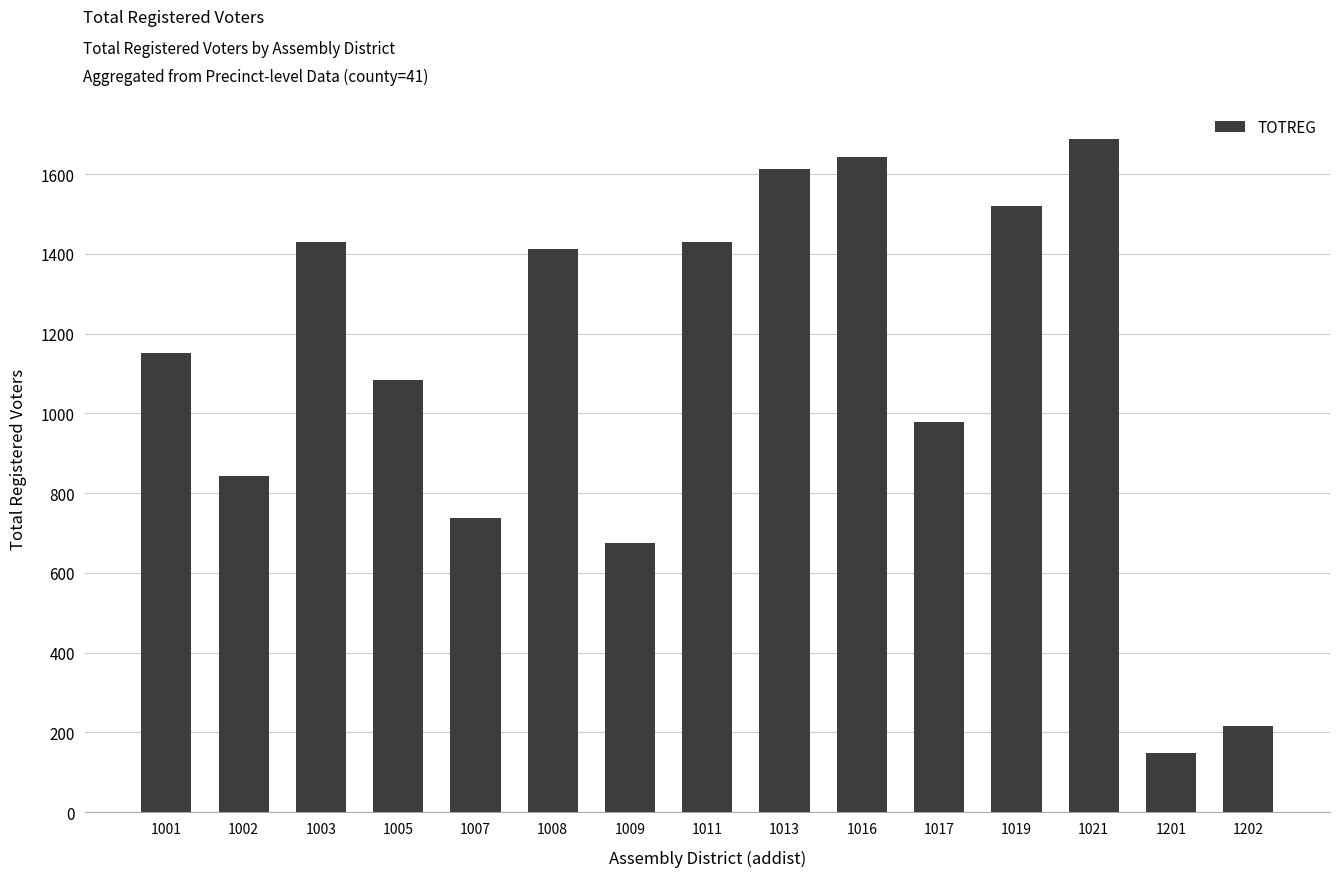

What is the difference between the maximum and minimum values?

1541